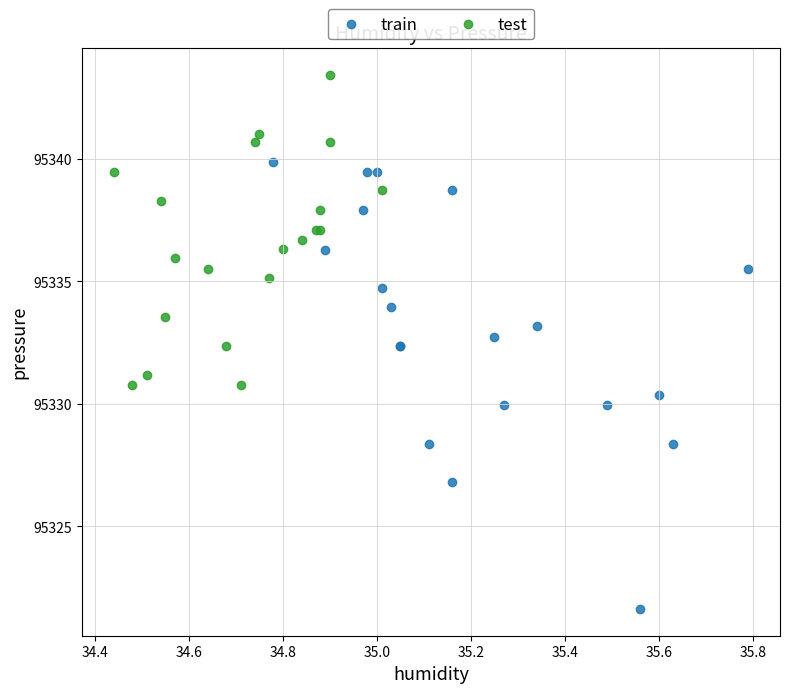

Which series reaches the minimum Y coordinate?

train